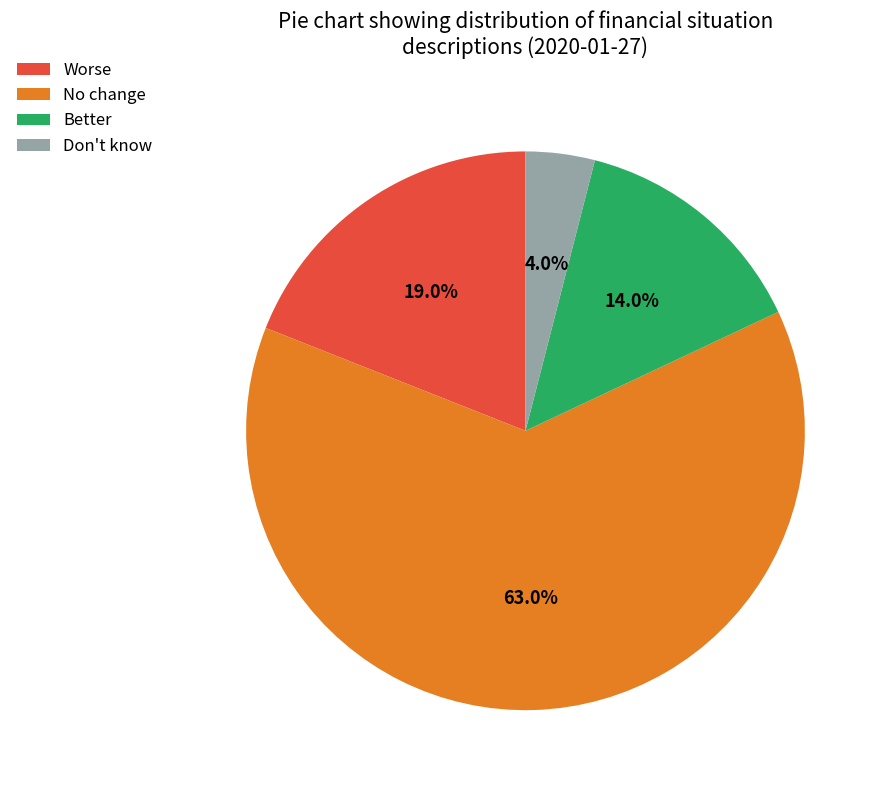

How many slices are in this pie chart?

4